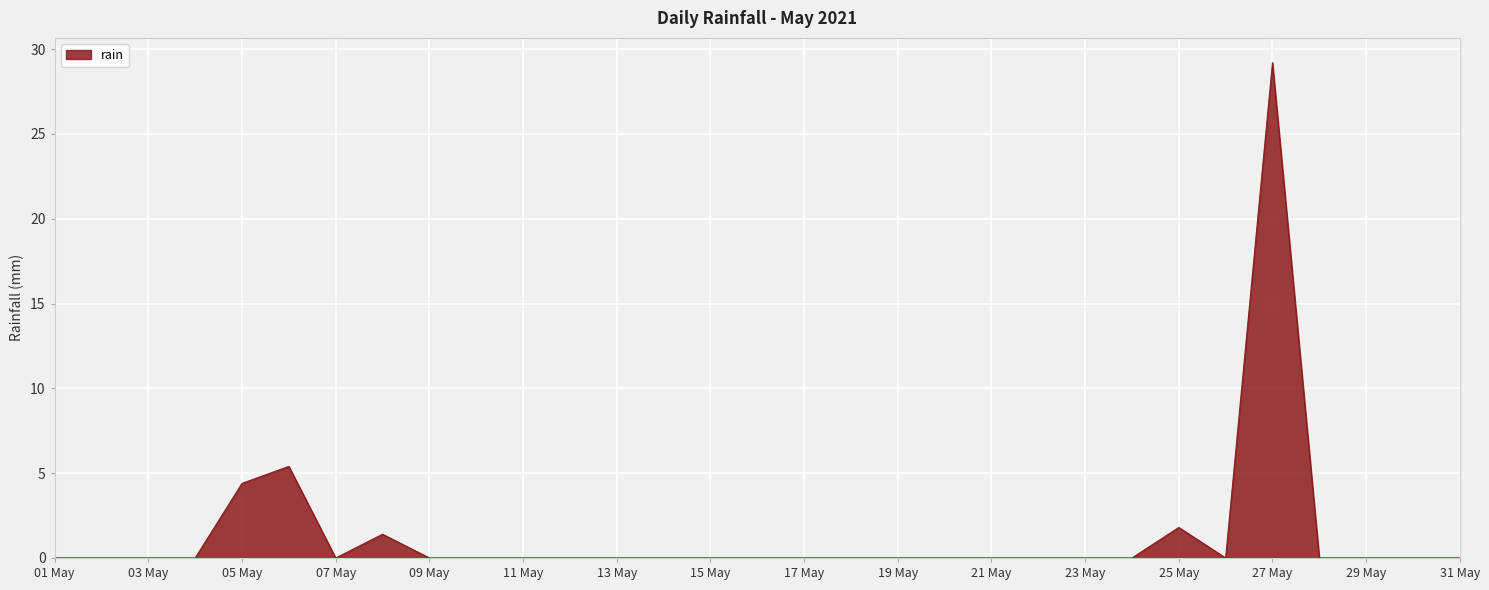

How many lines are shown in the chart?

1